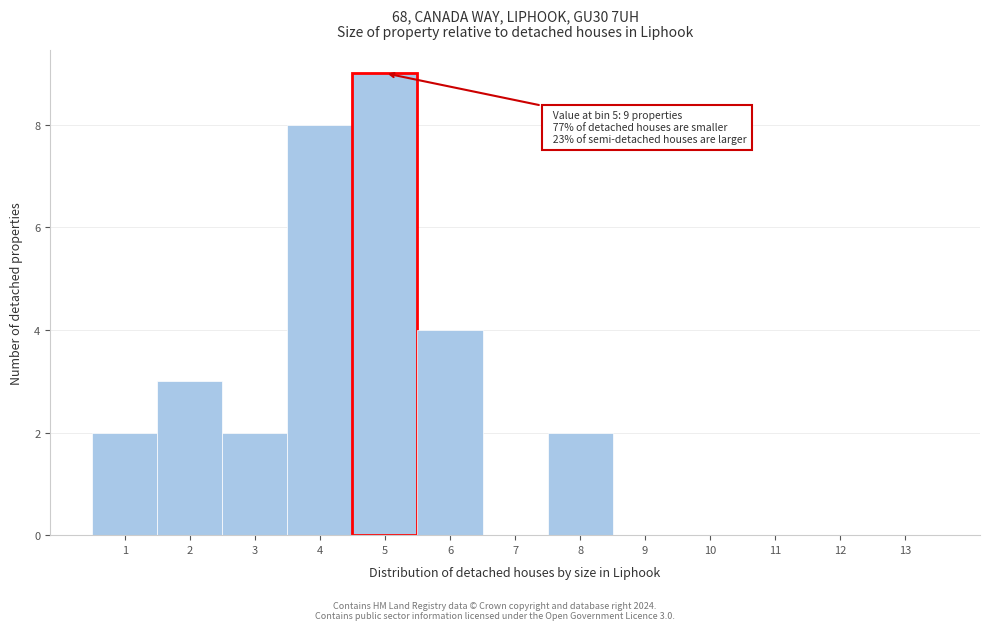

Over which range of the x-axis is the bar tallest?

4.5 to 5.5